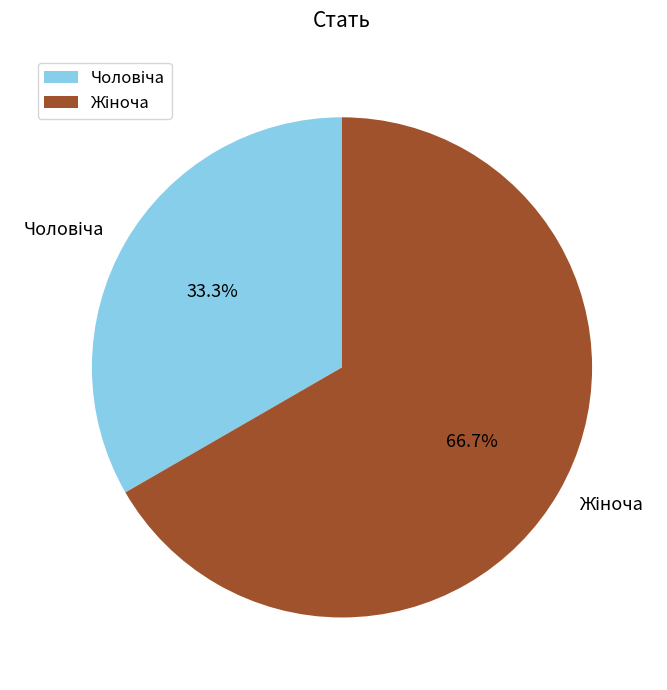

Does any single category account for the majority?

Yes